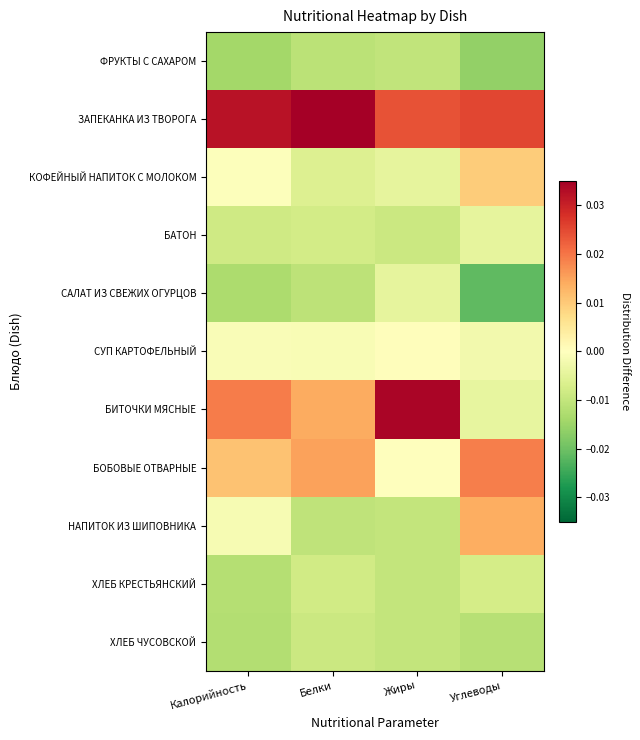

Reading left to right, extract all data points from this chart.

ФРУКТЫ С САХАРОМ: Калорийность=-0.0	Белки=-0.0	Жиры=-0.0	Углеводы=-0.0
ЗАПЕКАНКА ИЗ ТВОРОГА: Калорийность=0.0	Белки=0.0	Жиры=0.0	Углеводы=0.0
КОФЕЙНЫЙ НАПИТОК С МОЛОКОМ: Калорийность=-0.0	Белки=-0.0	Жиры=-0.0	Углеводы=0.0
БАТОН: Калорийность=-0.0	Белки=-0.0	Жиры=-0.0	Углеводы=-0.0
САЛАТ ИЗ СВЕЖИХ ОГУРЦОВ: Калорийность=-0.0	Белки=-0.0	Жиры=-0.0	Углеводы=-0.0
СУП КАРТОФЕЛЬНЫЙ: Калорийность=-0.0	Белки=-0.0	Жиры=0.0	Углеводы=-0.0
БИТОЧКИ МЯСНЫЕ: Калорийность=0.0	Белки=0.0	Жиры=0.0	Углеводы=-0.0
БОБОВЫЕ ОТВАРНЫЕ: Калорийность=0.0	Белки=0.0	Жиры=-0.0	Углеводы=0.0
НАПИТОК ИЗ ШИПОВНИКА: Калорийность=-0.0	Белки=-0.0	Жиры=-0.0	Углеводы=0.0
ХЛЕБ КРЕСТЬЯНСКИЙ: Калорийность=-0.0	Белки=-0.0	Жиры=-0.0	Углеводы=-0.0
ХЛЕБ ЧУСОВСКОЙ: Калорийность=-0.0	Белки=-0.0	Жиры=-0.0	Углеводы=-0.0